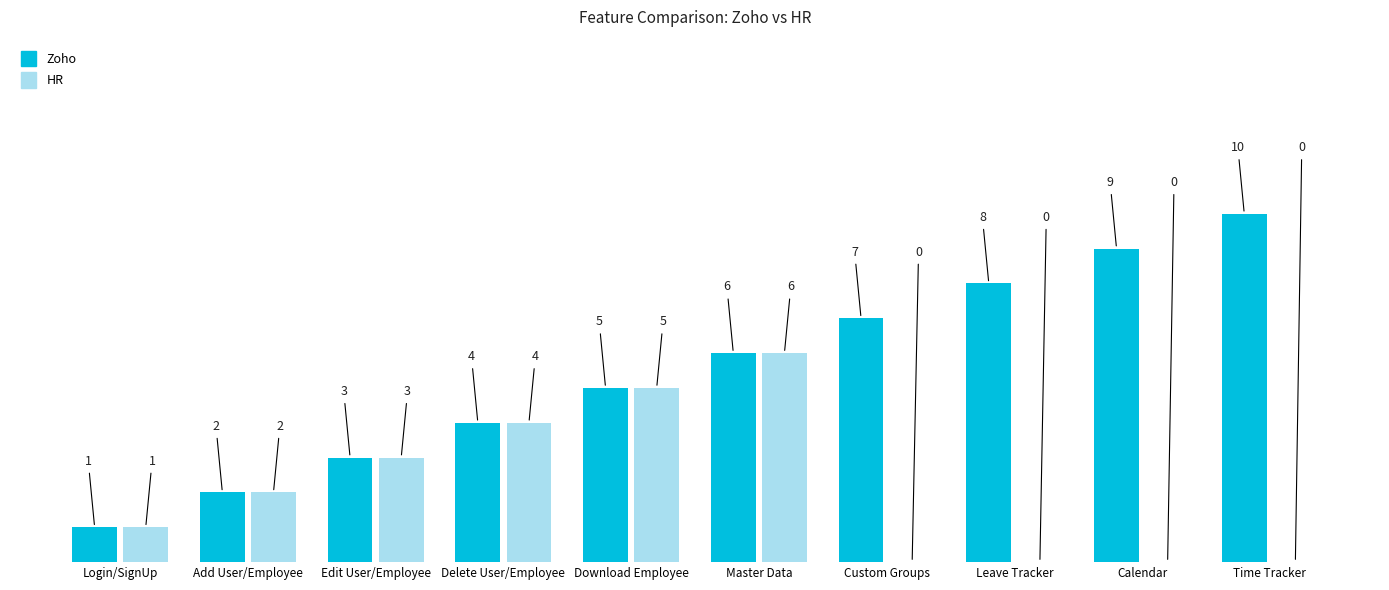

At which label does Zoho reach its peak?

Time Tracker